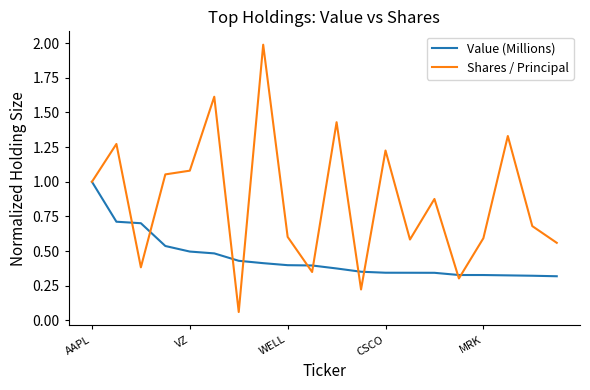

List the series in order of their overall mean, highest first.

Shares / Principal, Value (Millions)